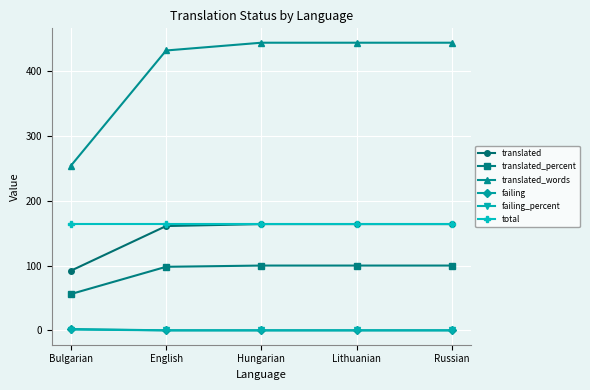

Does the chart have visible grid lines?

Yes